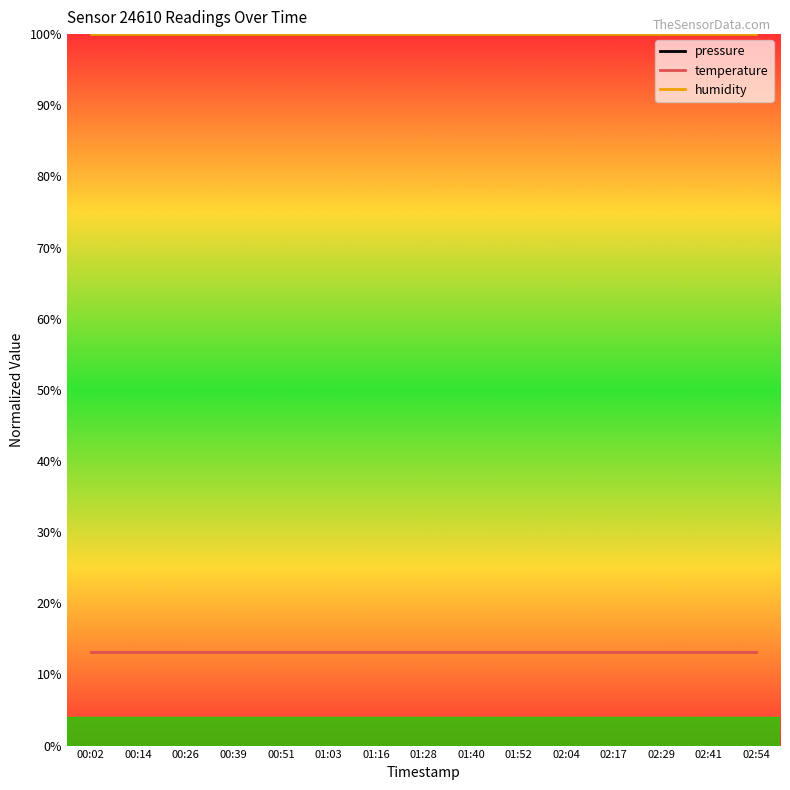

Which has a higher value, 00:39 or 01:28?

00:39